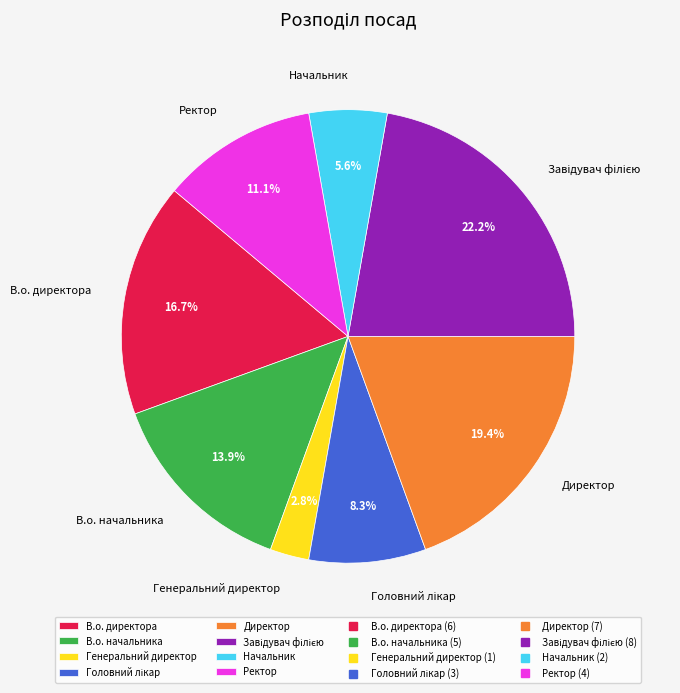

What portion of the pie excludes Директор?

80.6%